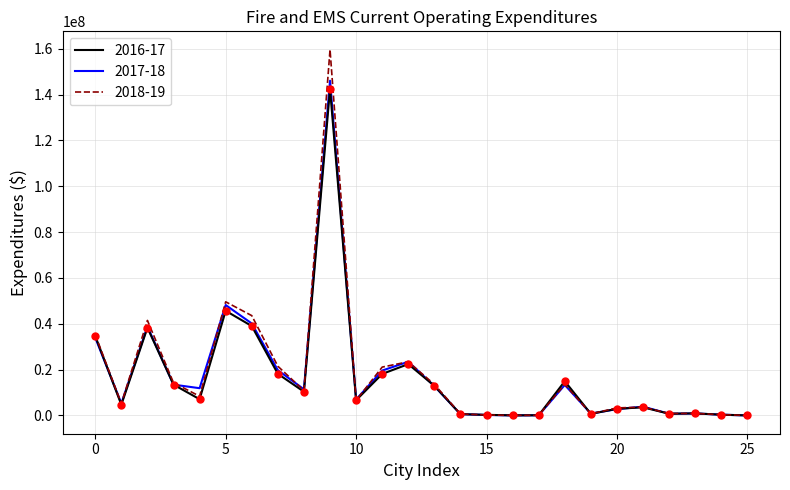

What is the difference between the maximum and minimum values in the 2017-18 series?

146080911